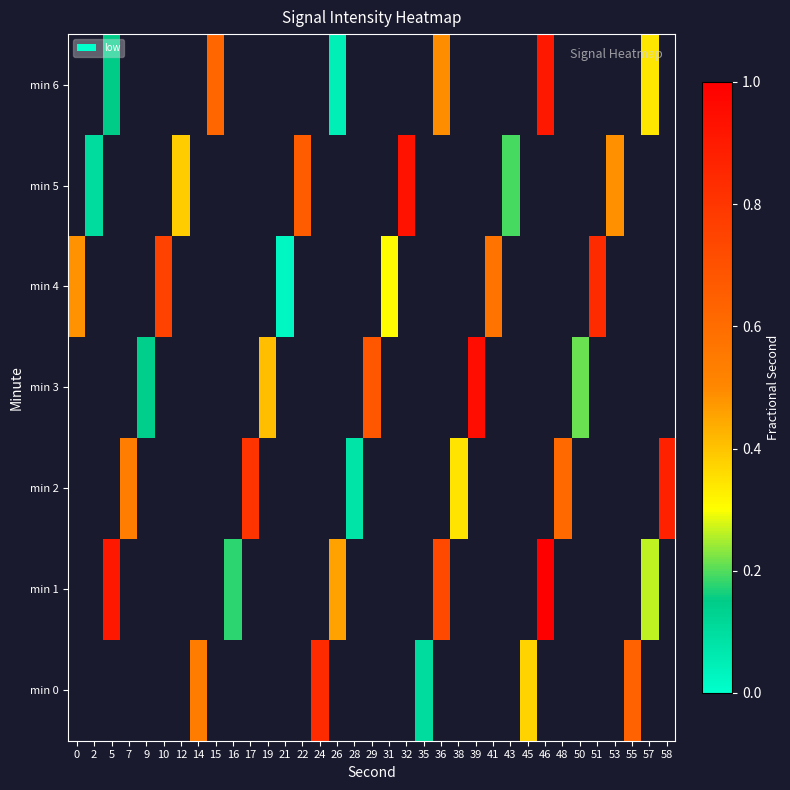

Is the value of min 0 at 38 greater than the value of min 1 at 7?

No